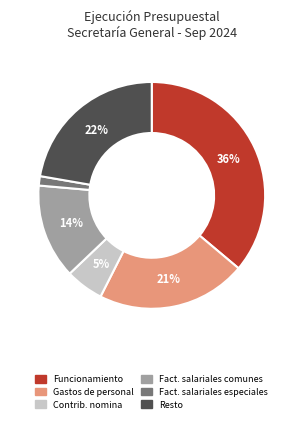

Does any single category account for the majority?

No